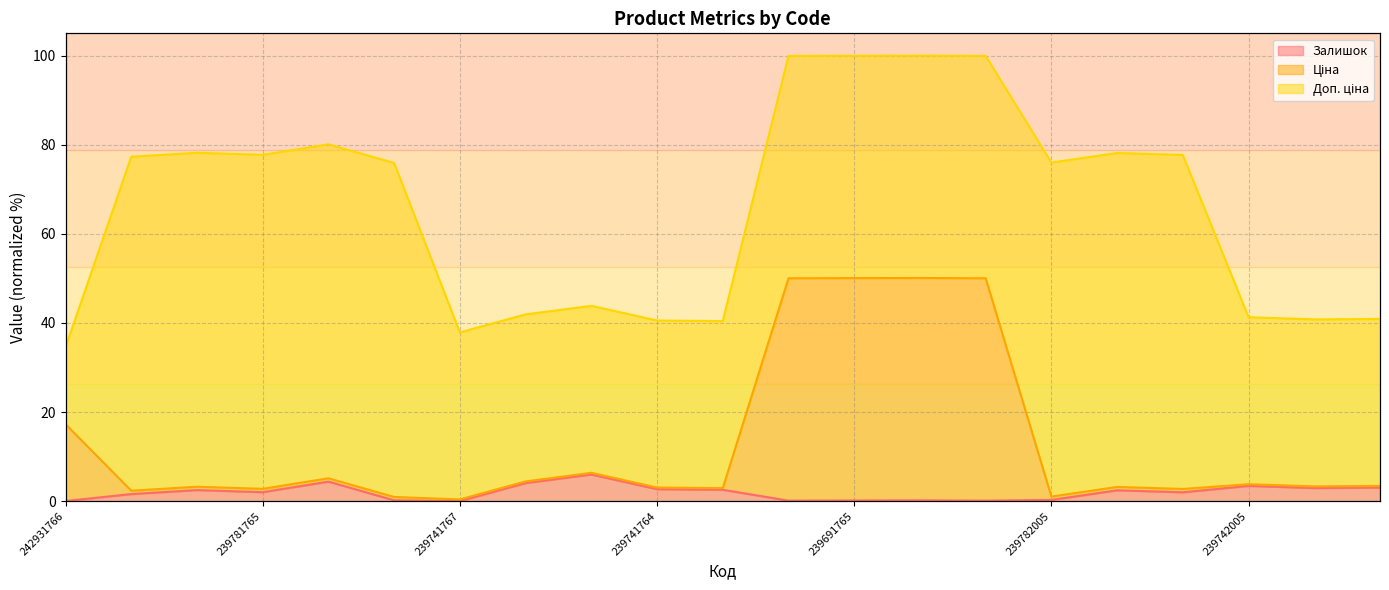

What is the maximum value for Залишок?

6.0